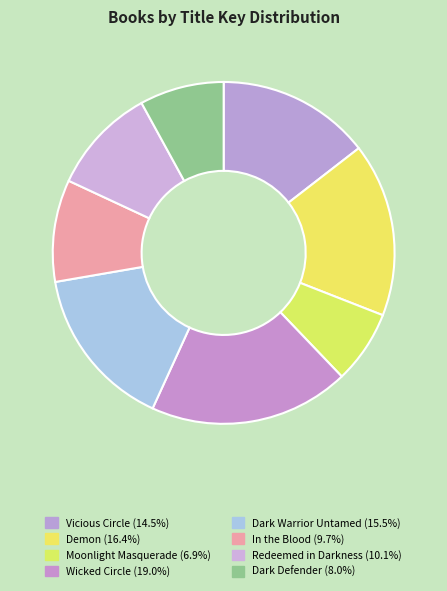

Which slice is the smallest?

Moonlight Masquerade